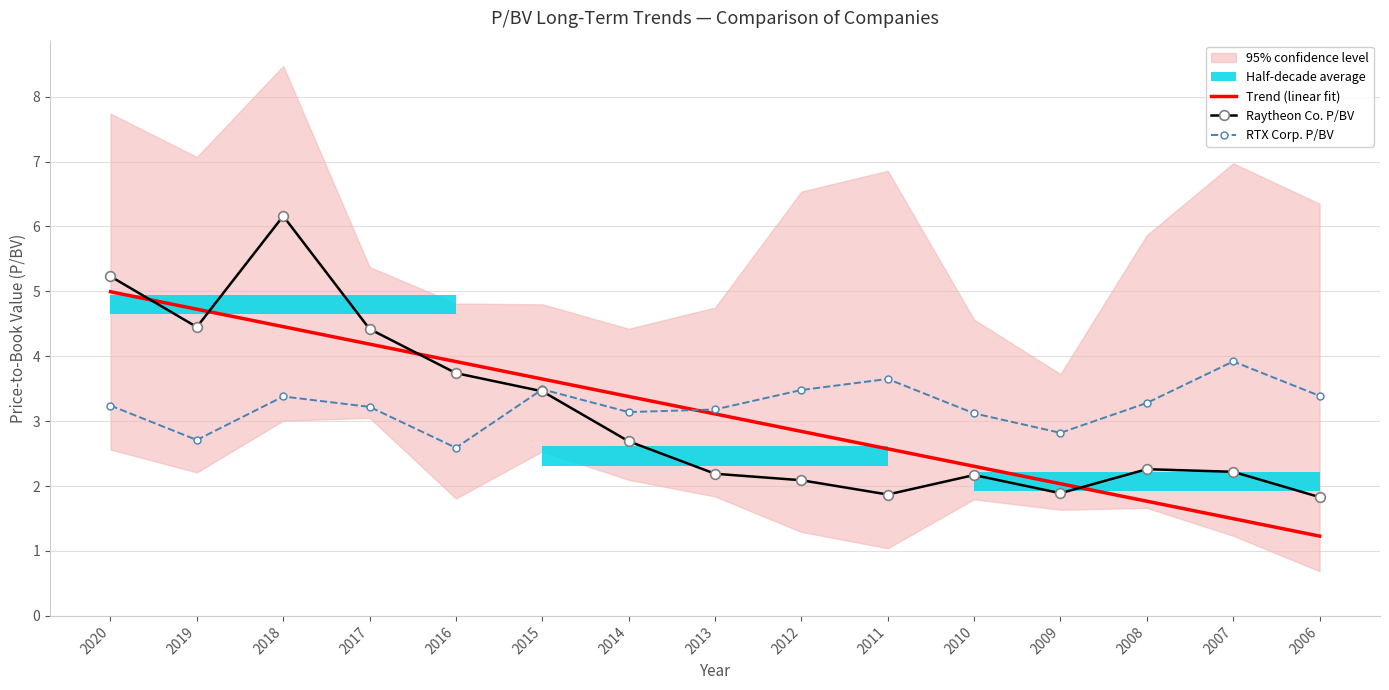

How many times do Trend (linear fit) and RTX Corp. P/BV cross each other?

1